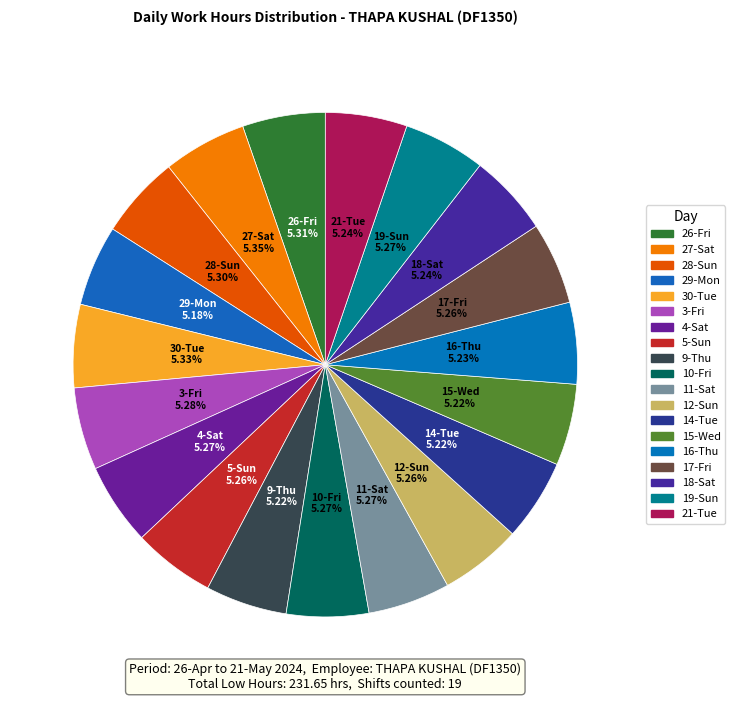

How many slices are in this pie chart?

19